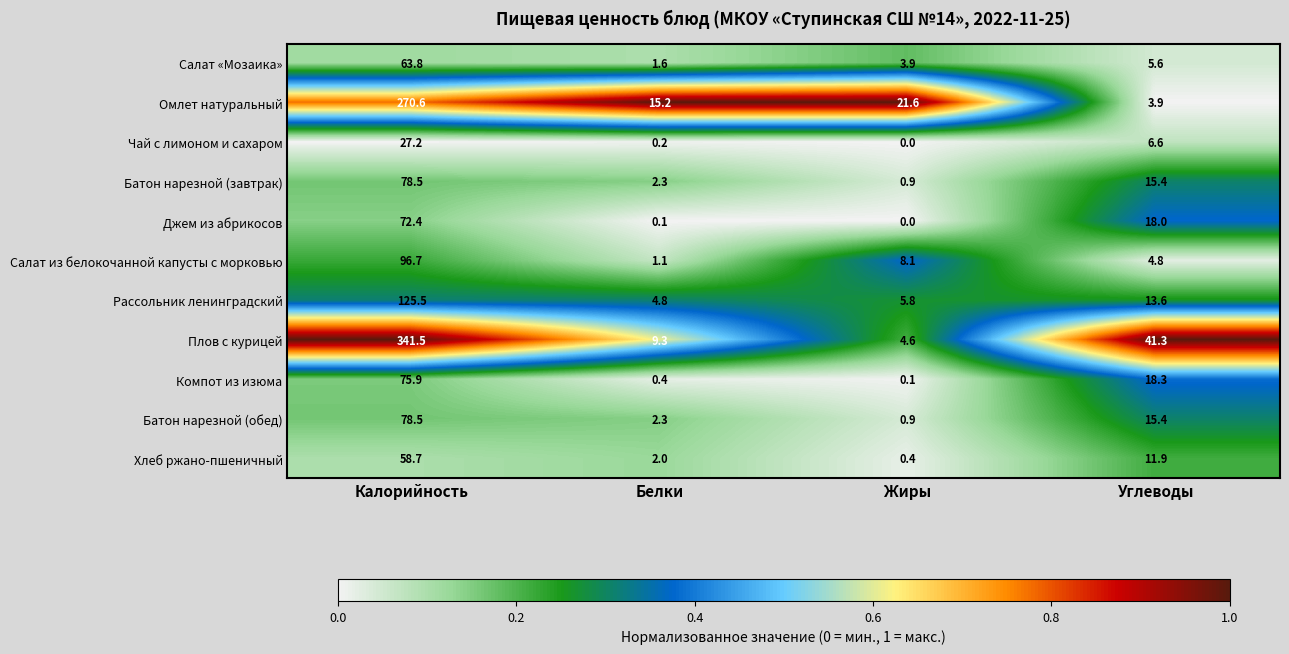

How many distinct data groups are displayed?

11